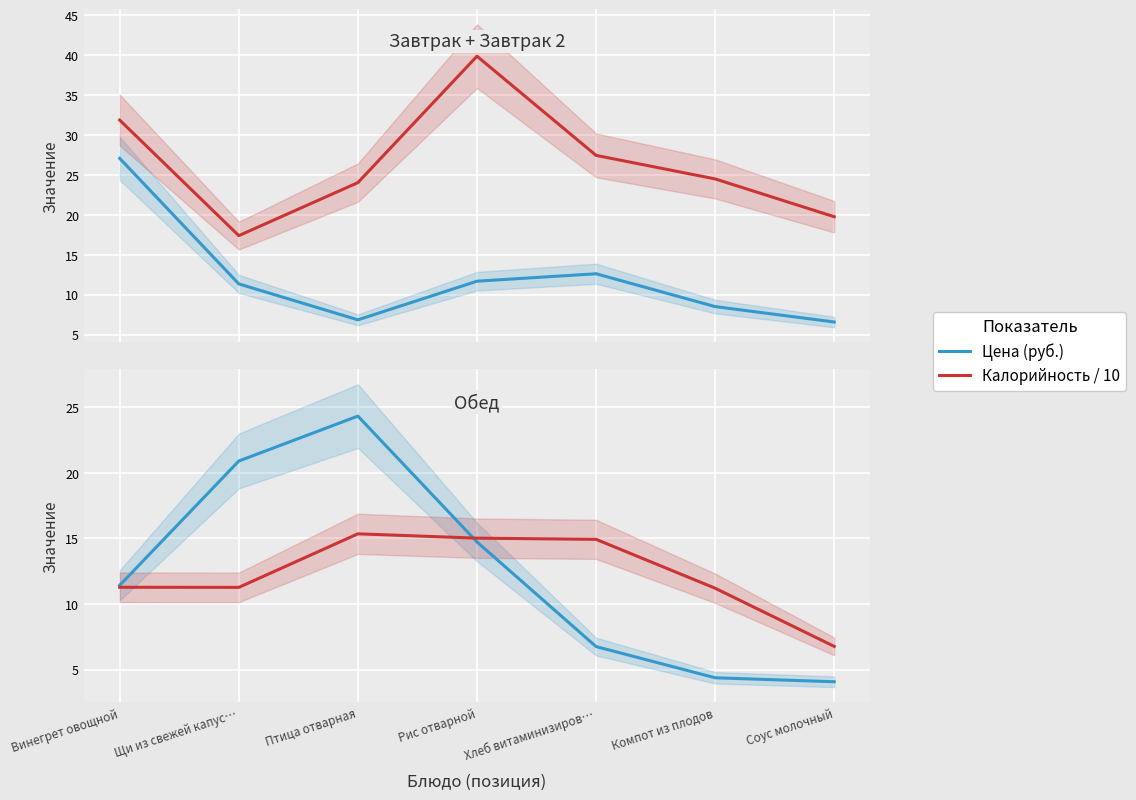

How many lines are shown in the chart?

2